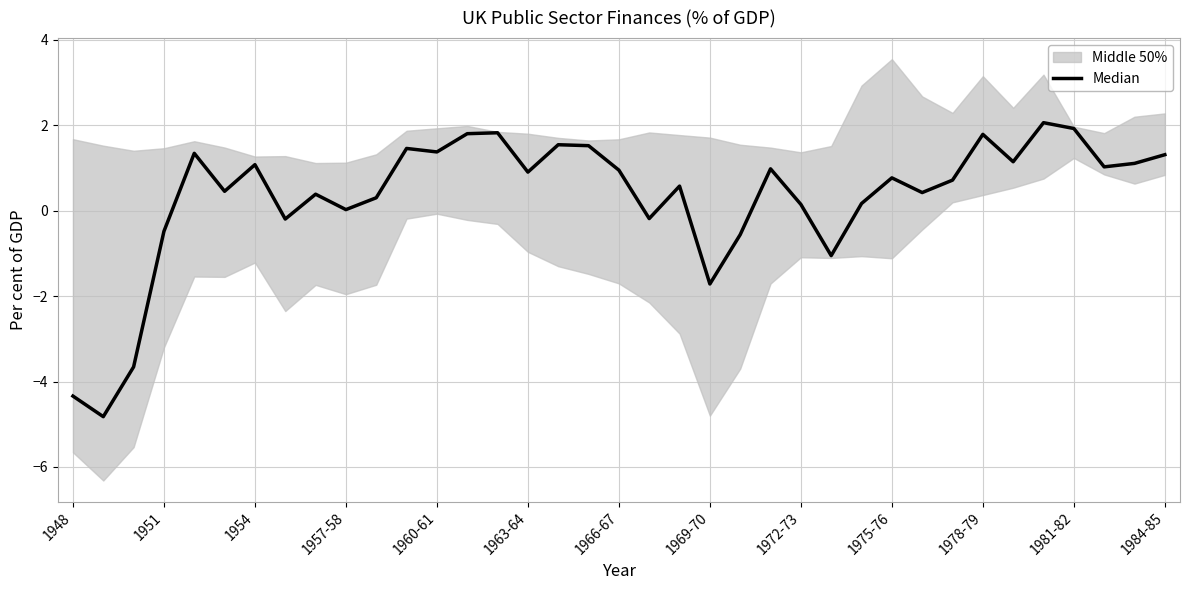

What is the change in value from 1948 to 23?

+5.3